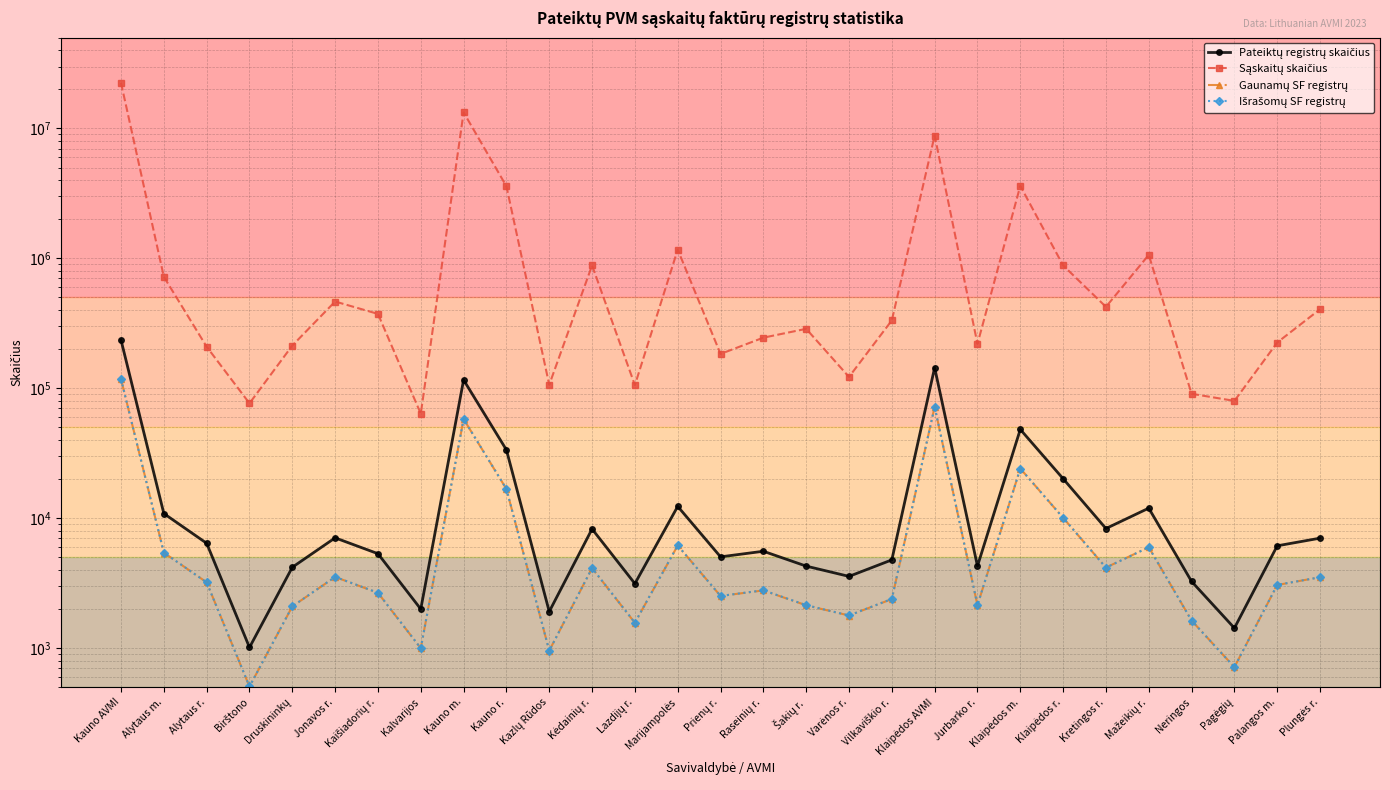

Rank the series at Lazdijų r. from highest to lowest value.

Sąskaitų skaičius, Pateiktų registrų skaičius, Išrašomų SF registrų, Gaunamų SF registrų